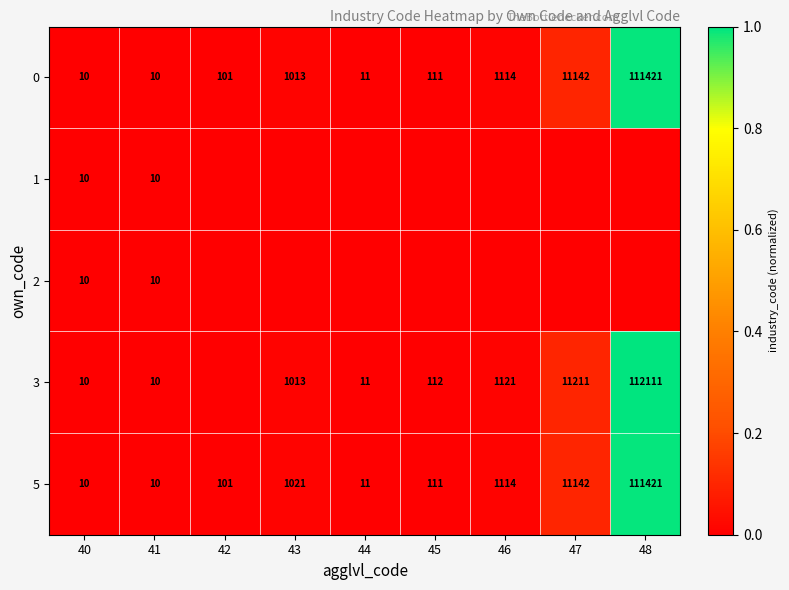

At which label does 0 first exceed 111?

43